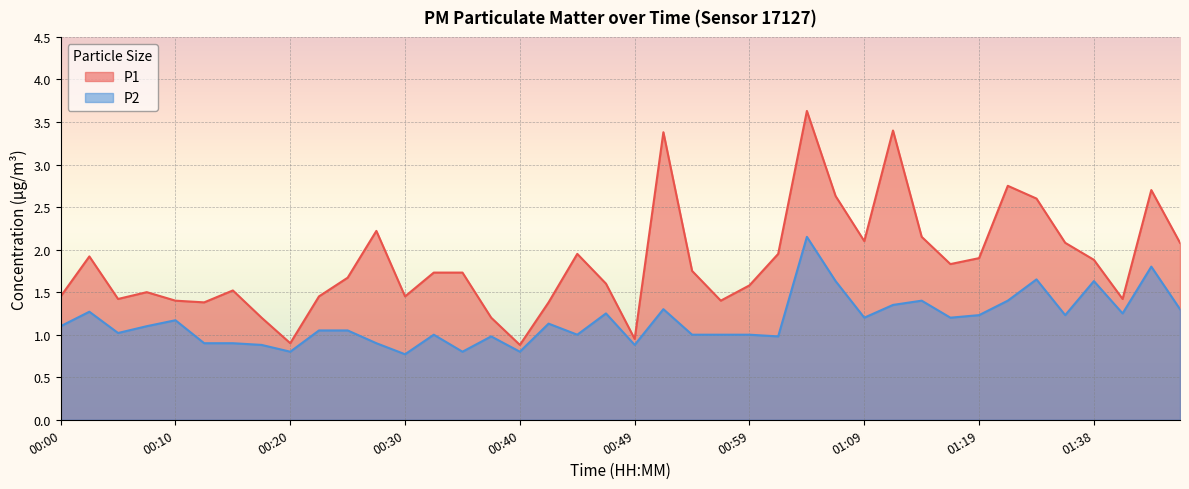

How many values in the P1 series are below 1?

3